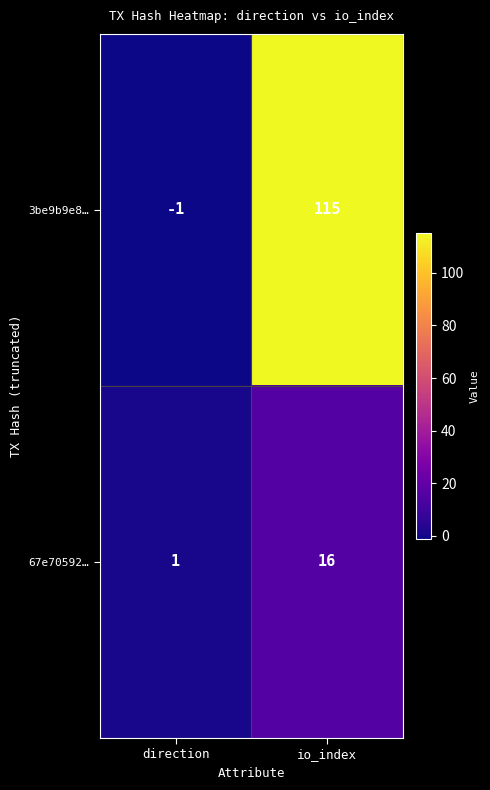

What is the sum of the 3be9b9e8… values at direction and io_index?

114